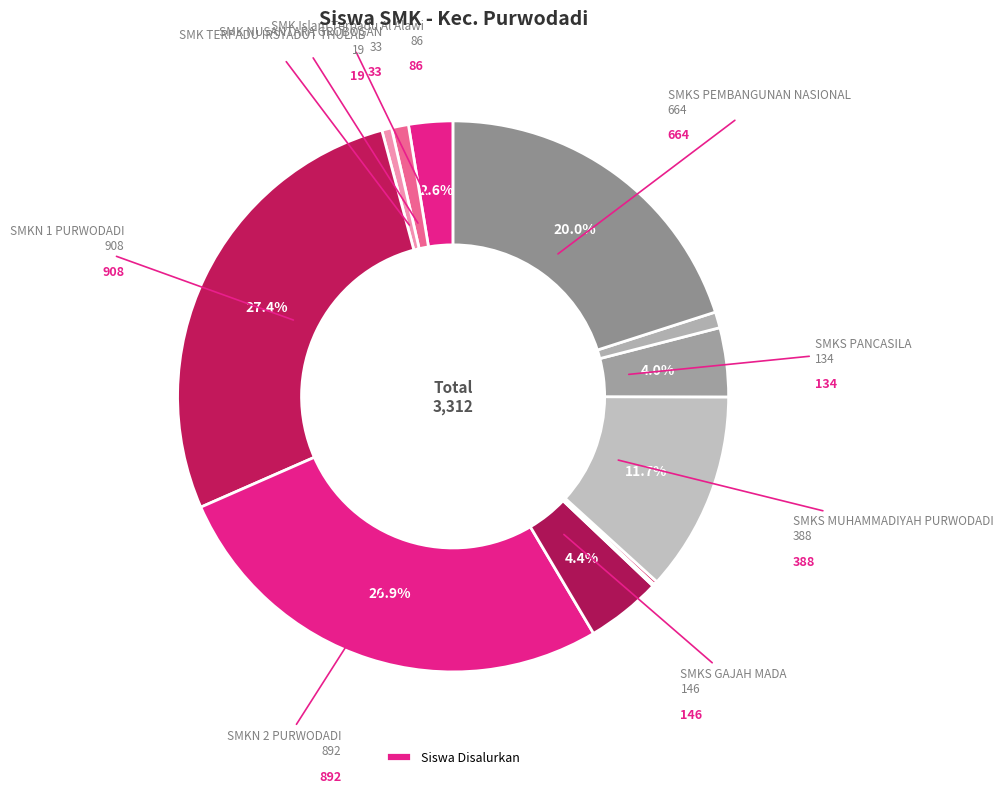

How many segments does this pie chart have?

12